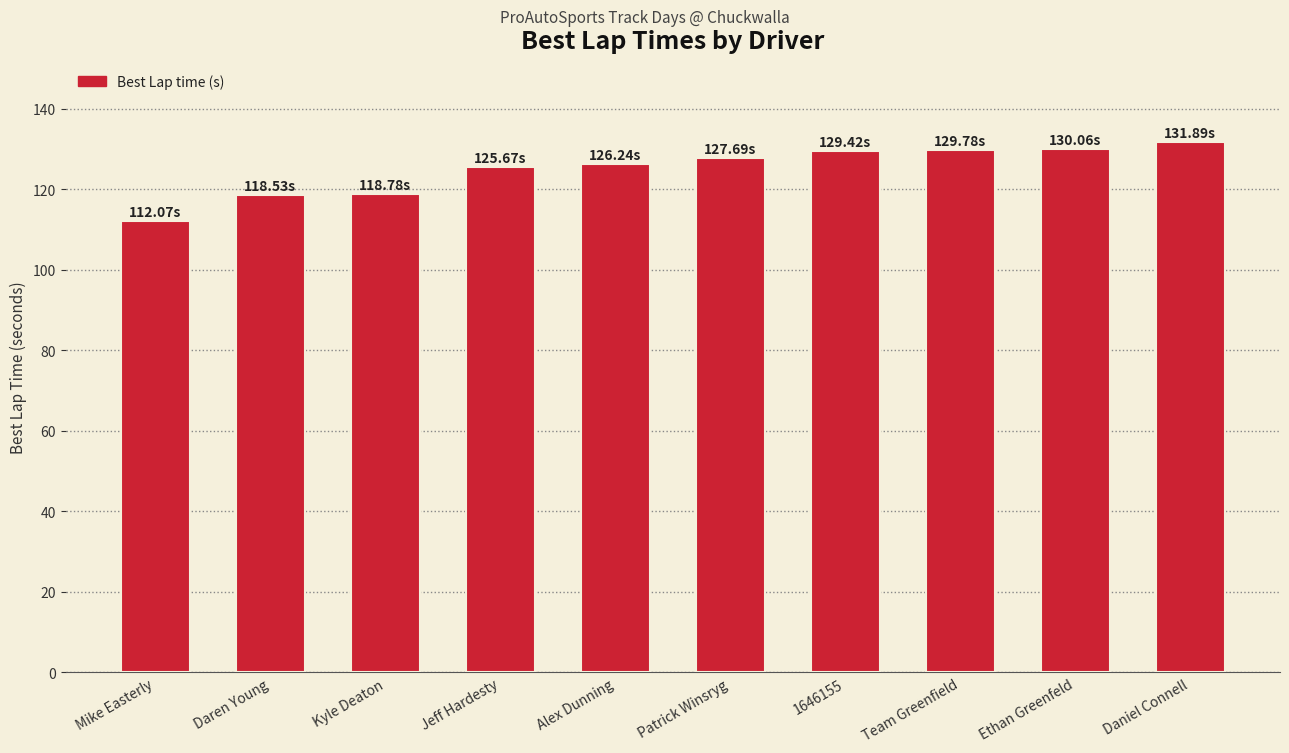

What is the value of the 6th bar from the left?

127.7